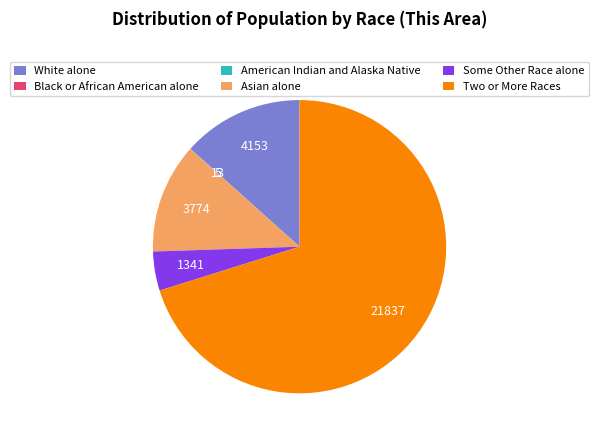

Do White alone and Asian alone together represent more than half of the pie?

No